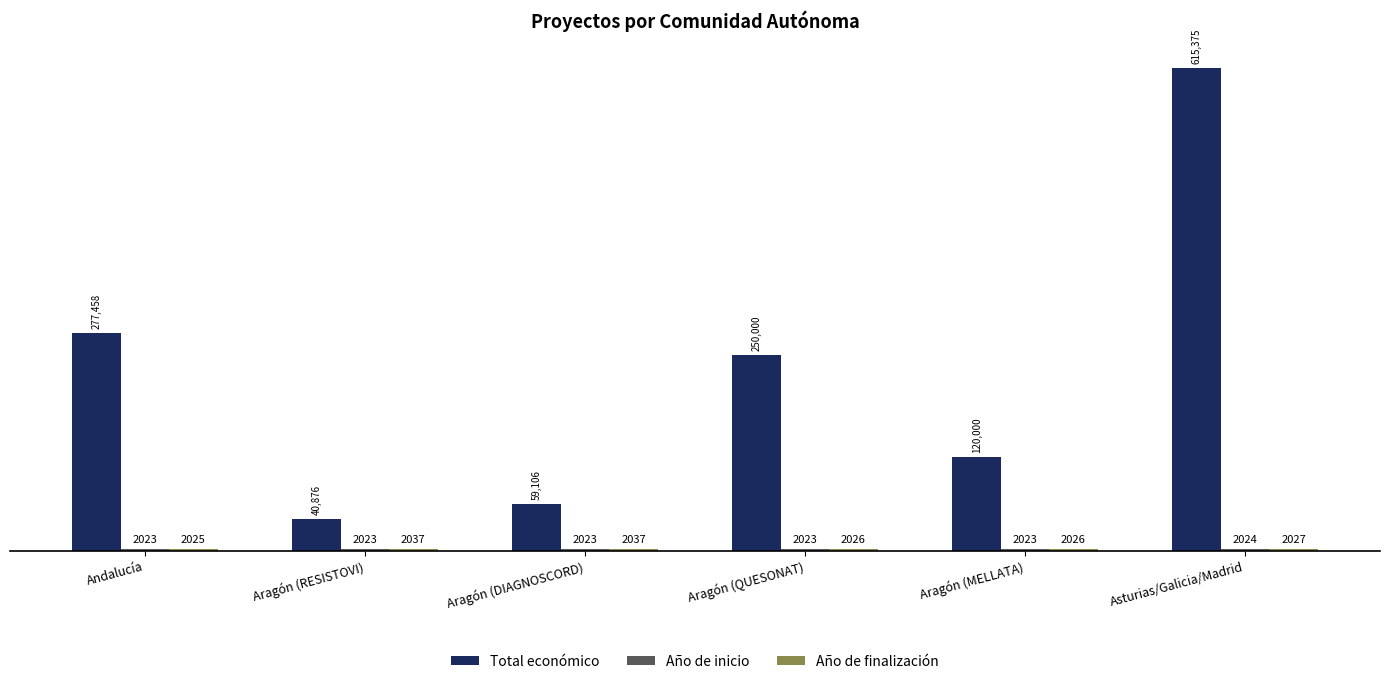

At which label does Total económico first exceed 250000?

Andalucía